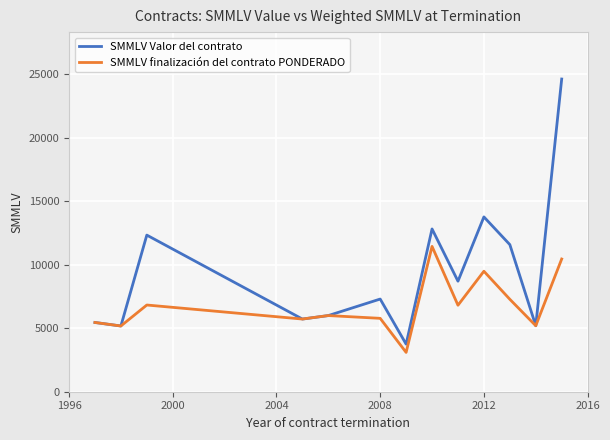

What is the maximum value for SMMLV finalización del contrato PONDERADO?

11448.4